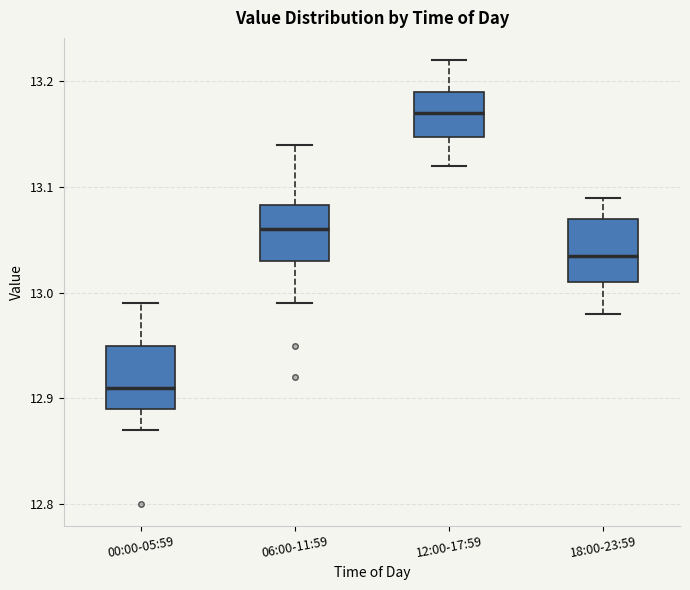

Reading left to right, transcribe this box plot: for each box, give where its median line is, the range the box spans, and where its two whiskers end, as read against the y-axis. The values are not printed on the chart, so give them approximately, as read against the axis.

00:00-05:59: median 12.91, box 12.89 to 12.95, whiskers 12.87 to 12.99
06:00-11:59: median 13.06, box 13.03 to 13.08, whiskers 12.99 to 13.14
12:00-17:59: median 13.17, box 13.15 to 13.19, whiskers 13.12 to 13.22
18:00-23:59: median 13.04, box 13.01 to 13.07, whiskers 12.98 to 13.09